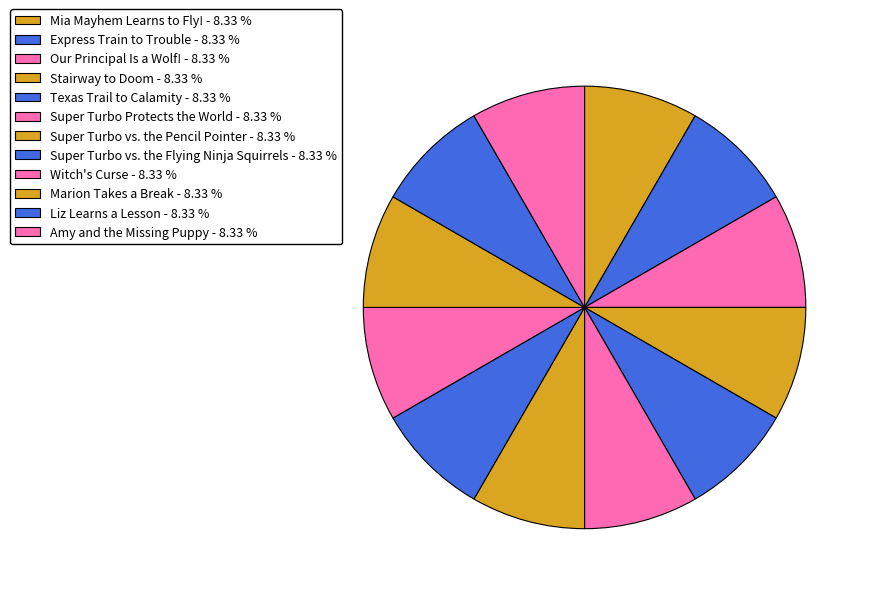

Is there any slice that represents more than half of the pie?

No